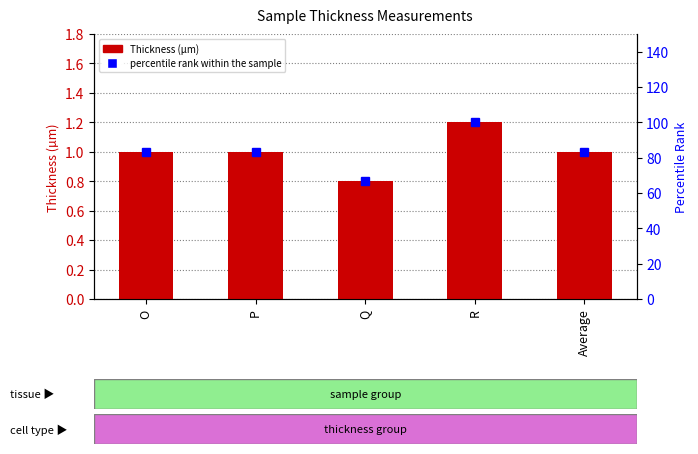

The value of Thickness (µm) at P is 1.0. True or false?

True